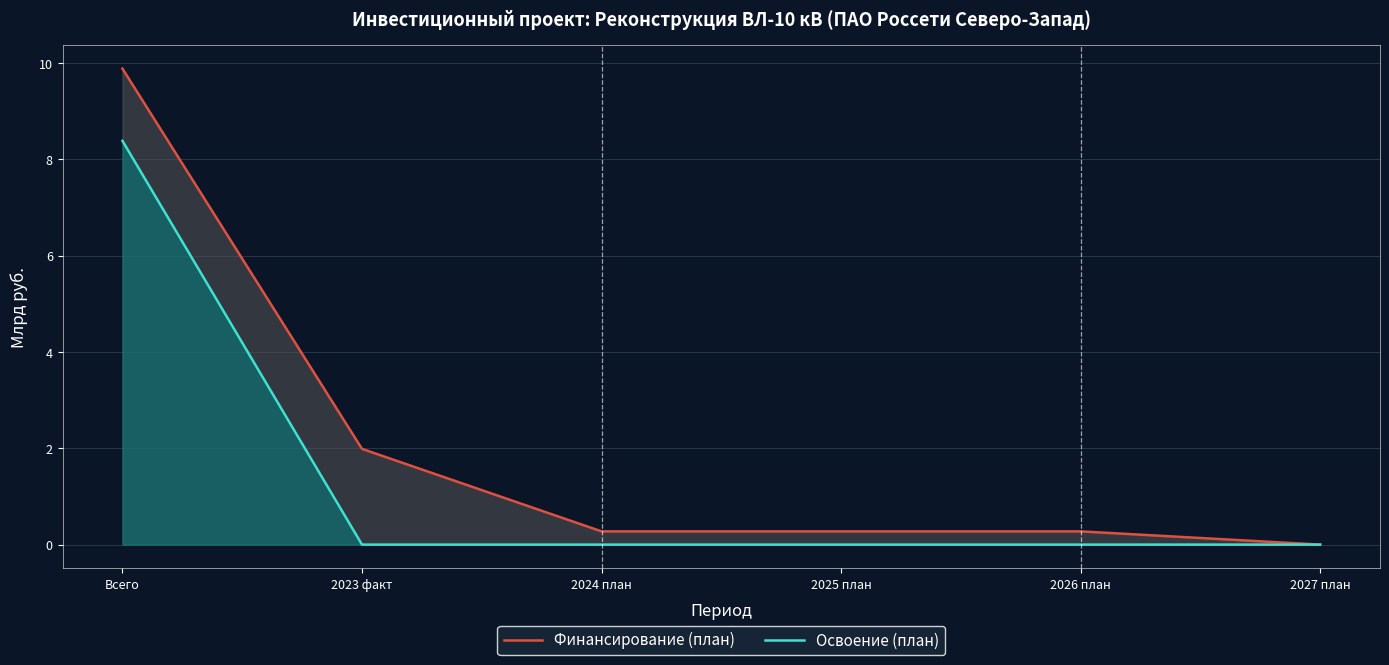

How many series are shown in this chart?

2